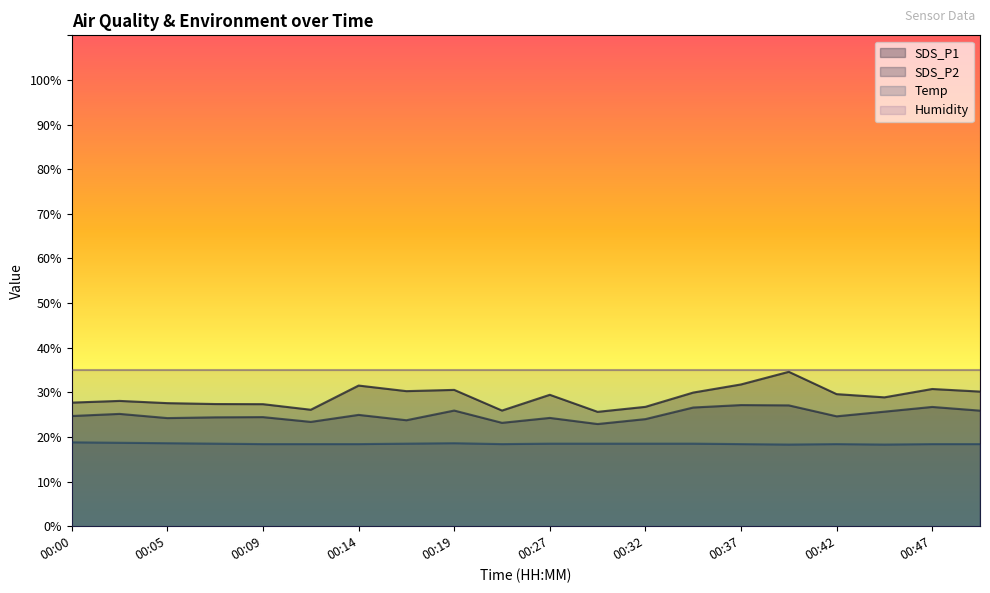

What is the difference between the highest and lowest values at 00:17?

11.8